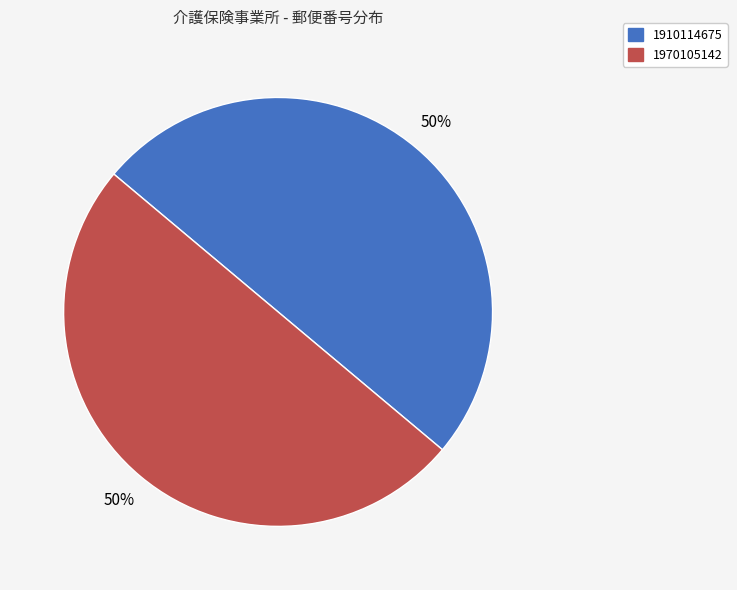

What is the ratio of the value at 1910114675 to the value at 1970105142?

1.0